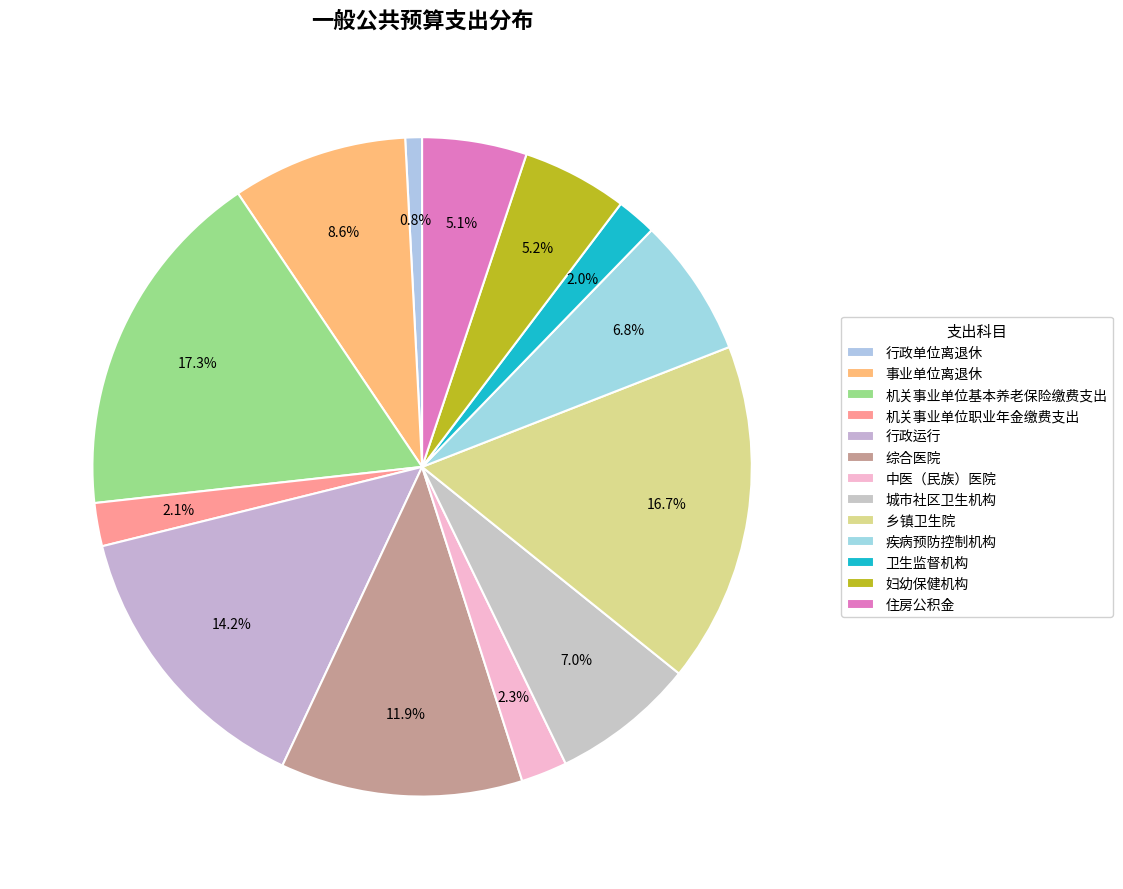

Which slice is the largest?

机关事业单位基本养老保险缴费支出